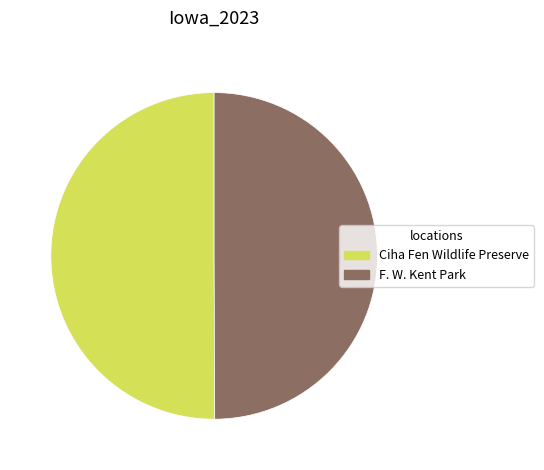

True or false: F. W. Kent Park accounts for 63% of the total.

False